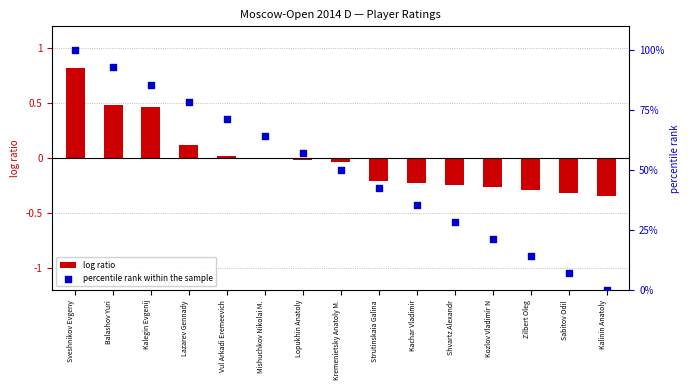

Which series has the widest spread of Y values?

percentile rank within the sample